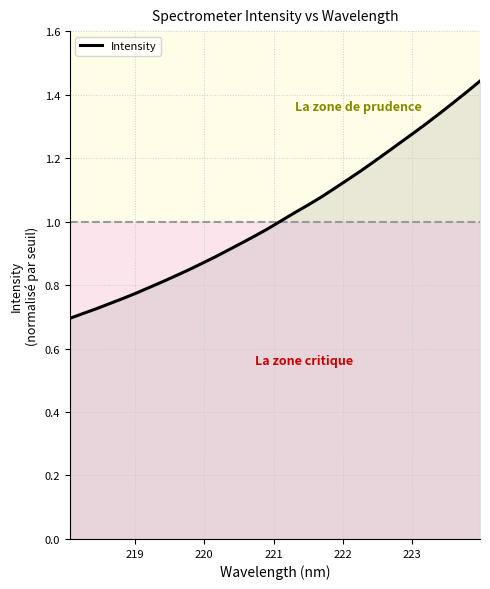

Does the chart display data point markers on the line(s)?

No